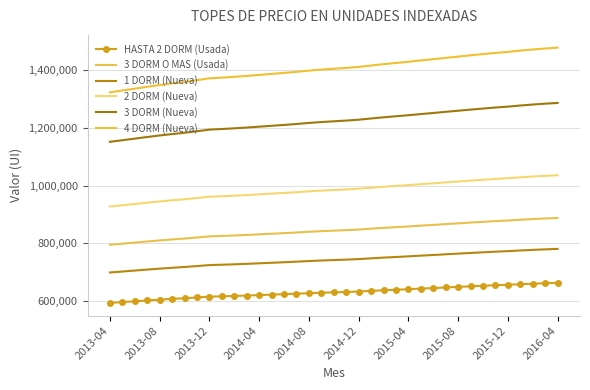

Where is 3 DORM O MAS (Usada) nearest to the value 841899?

17